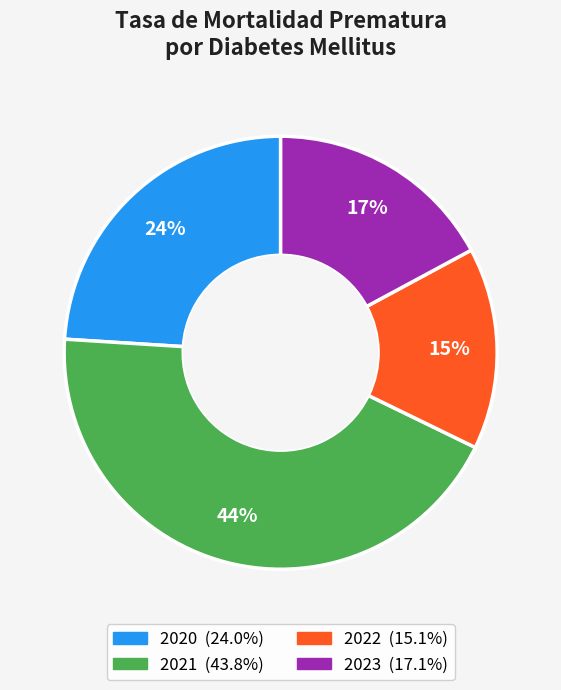

Between 2020 and 2021, which is larger?

2021